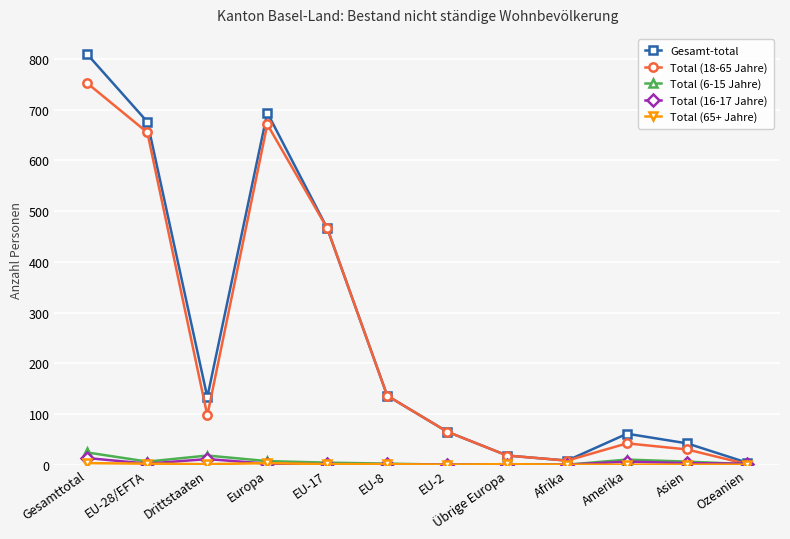

What is the label of the 5th point from the left?

EU-17